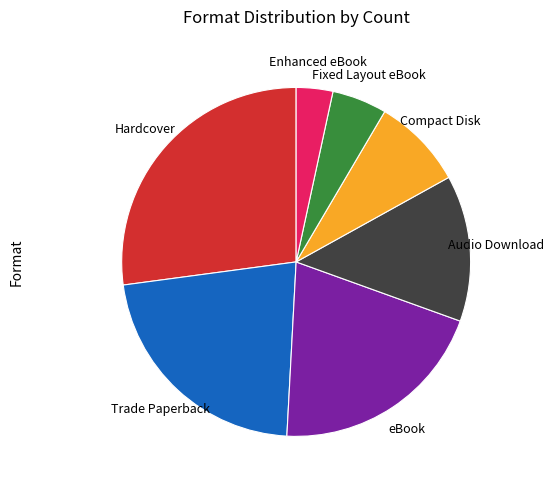

Rank the categories by value from highest to lowest.

Hardcover, Trade Paperback, eBook, Audio Download, Compact Disk, Fixed Layout eBook, Enhanced eBook